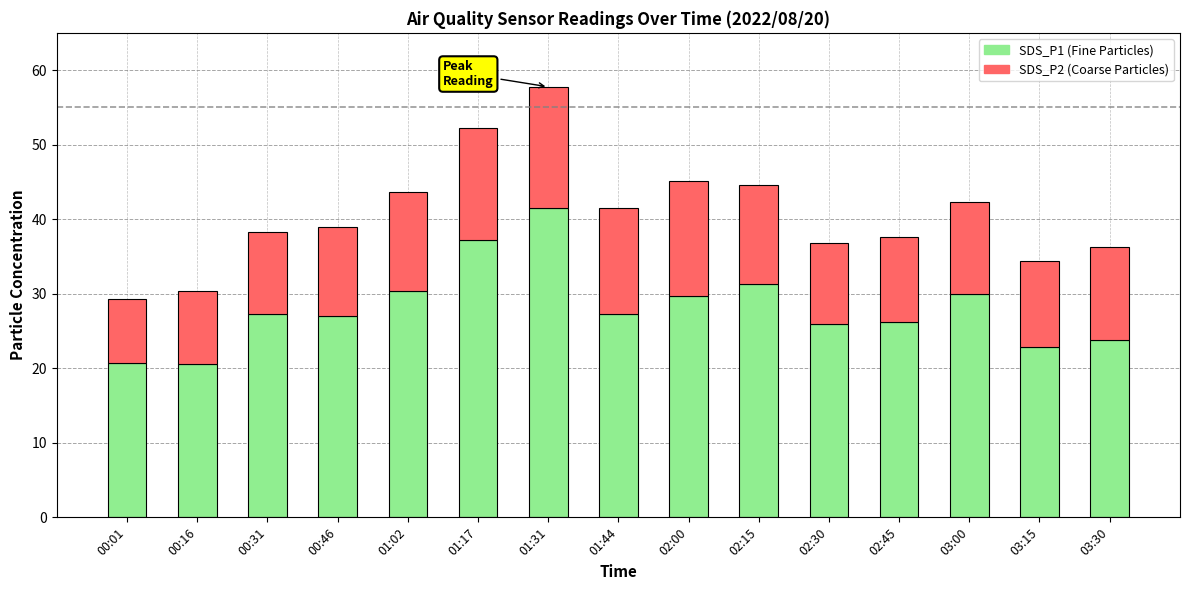

At which category is the sum across all series the highest?

01:31